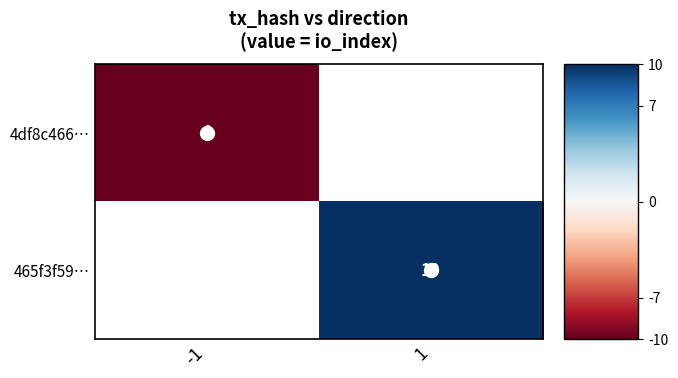

At how many categories does at least one series exceed -1?

1